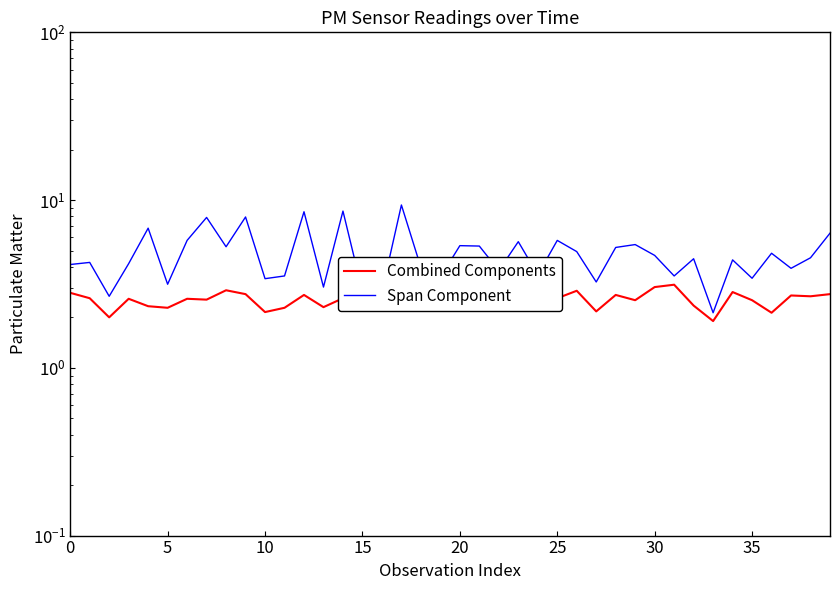

What is the value of the Span Component point at the 26th from the left?

3.1